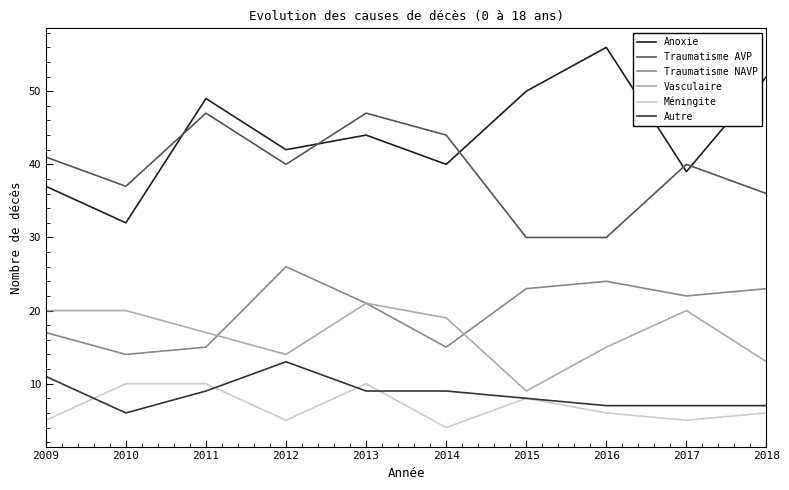

Is the value of Autre at 2015 greater than the value of Méningite at 2010?

No